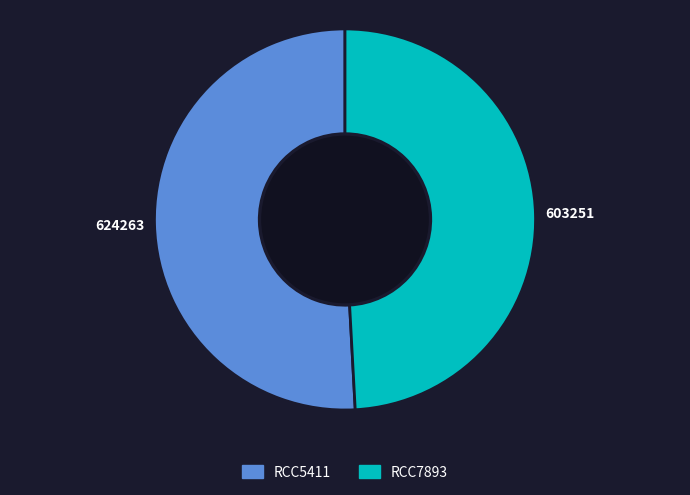

Is it true that RCC5411 is 51% of the pie?

True